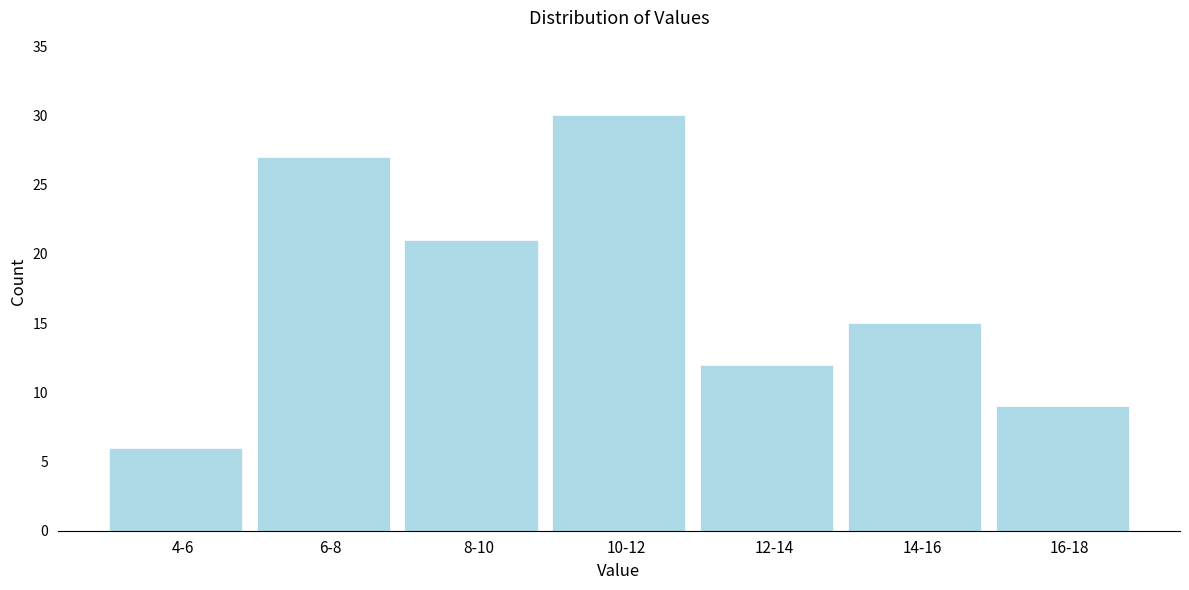

Reading left to right, list all the values displayed in this chart.

4-6=6	6-8=27	8-10=21	10-12=30	12-14=12	14-16=15	16-18=9